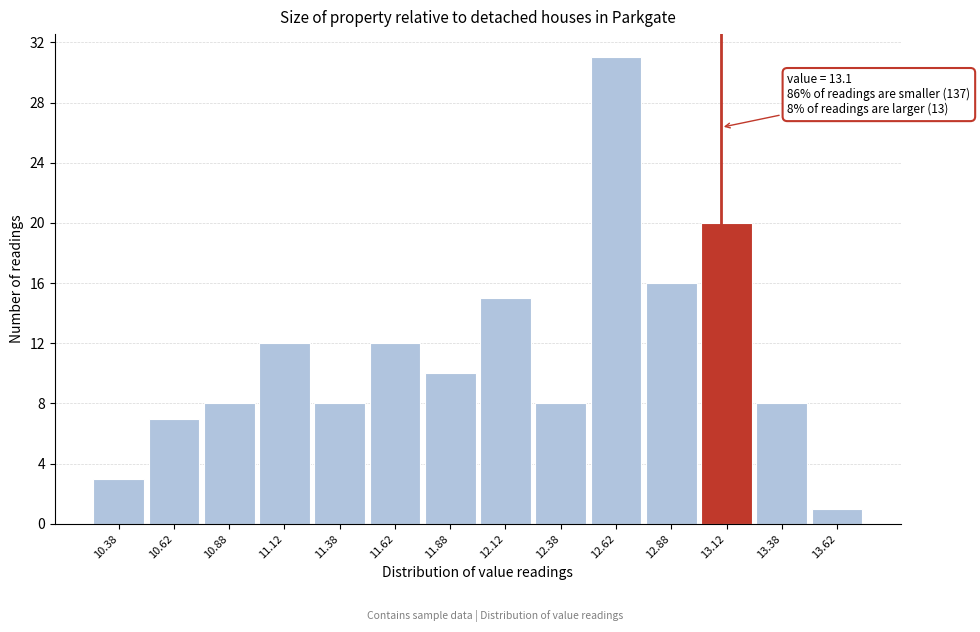

Over which range of the x-axis is the bar tallest?

12.50 to 12.75